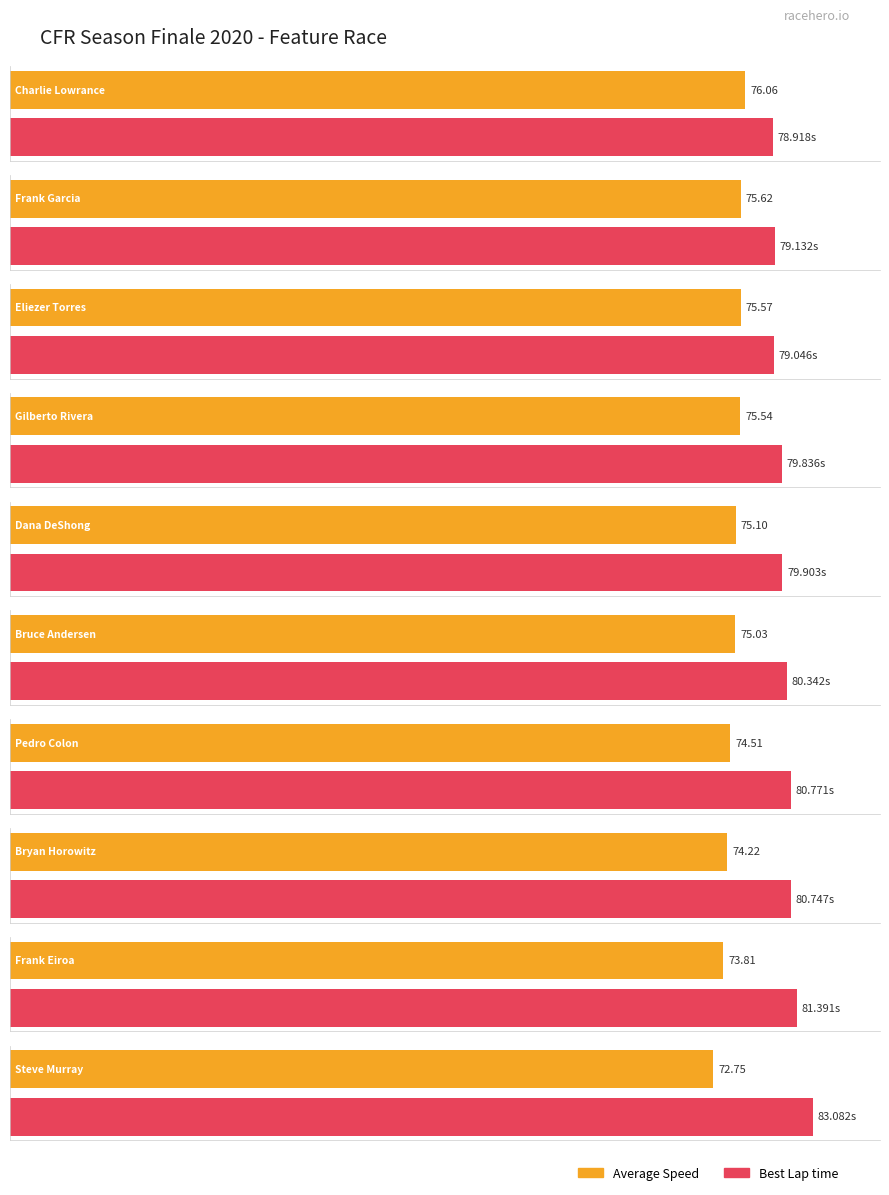

Is it true that Best Lap time equals 80.7 at Bryan Horowitz?

True